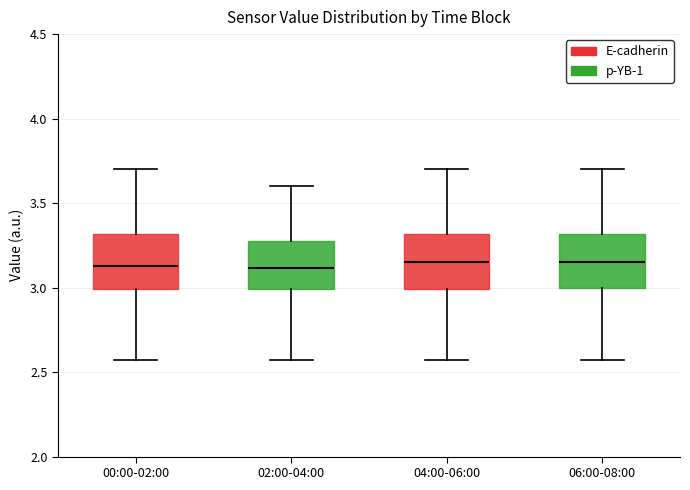

Reading left to right, transcribe this box plot: for each box, give where its median line is, the range the box spans, and where its two whiskers end, as read against the y-axis. The values are not printed on the chart, so give them approximately, as read against the axis.

00:00-02:00: median 3.15, box 3.00 to 3.30, whiskers 2.55 to 3.70
02:00-04:00: median 3.10, box 3.00 to 3.30, whiskers 2.55 to 3.60
04:00-06:00: median 3.15, box 3.00 to 3.30, whiskers 2.55 to 3.70
06:00-08:00: median 3.15, box 3.00 to 3.30, whiskers 2.55 to 3.70